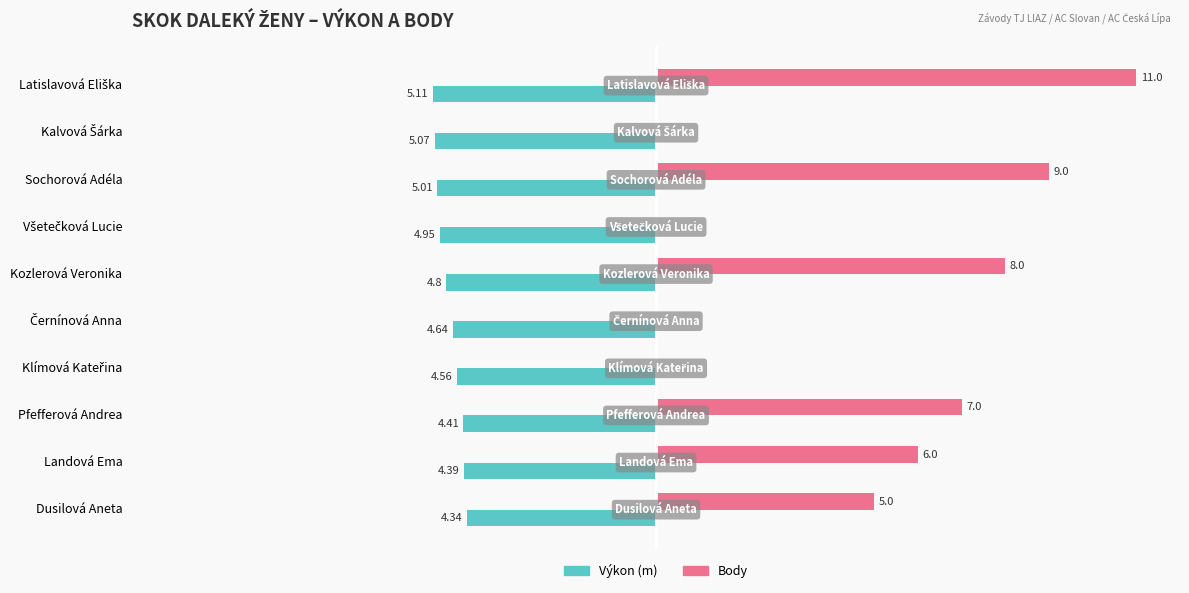

Is the value of Body at Landová Ema greater than the value of Výkon (m) at Pfefferová Andrea?

Yes